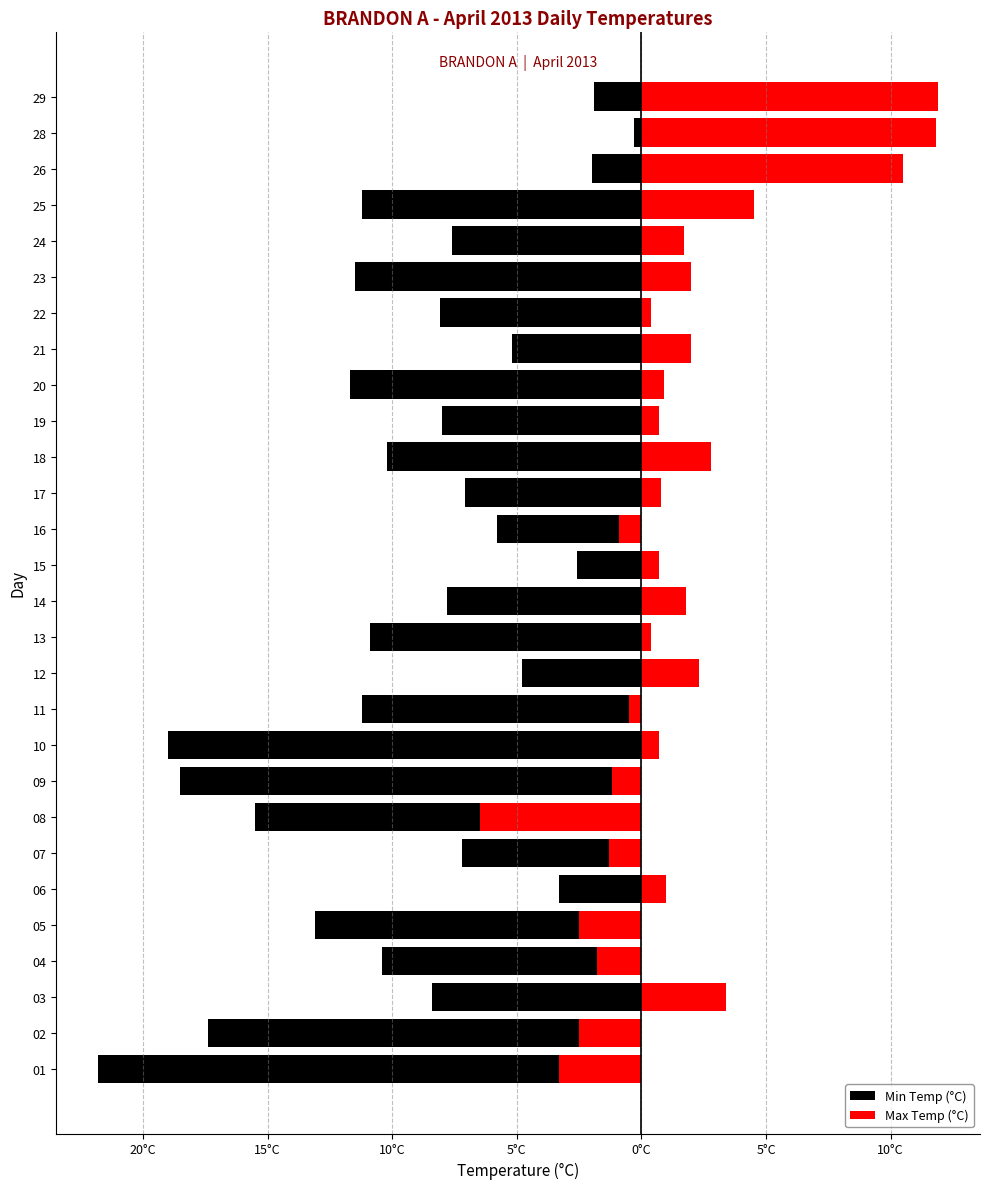

What is the average value of the Max Temp (°C) series?

1.4